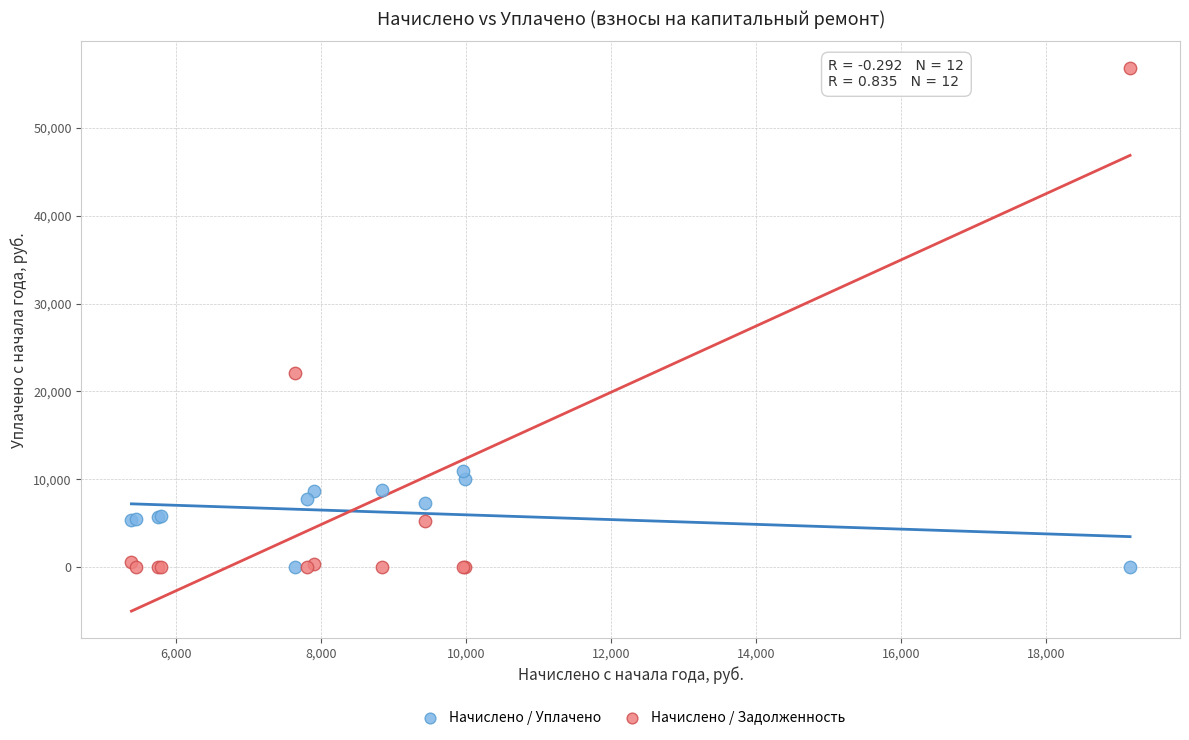

Which series reaches the maximum Y coordinate?

Начислено / Задолженность